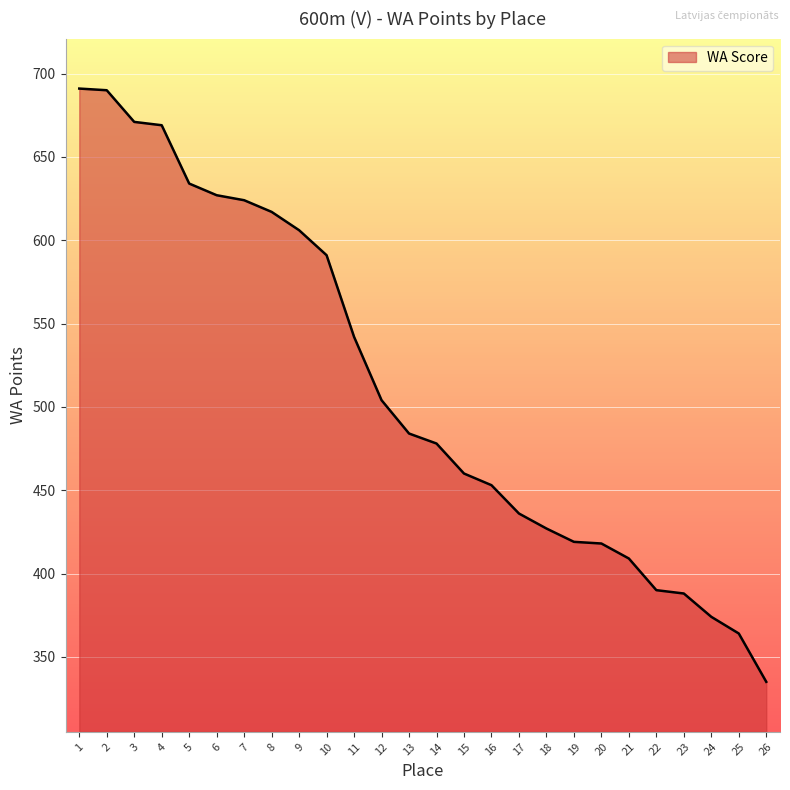

True or false: the data shows 419 at 19.

True